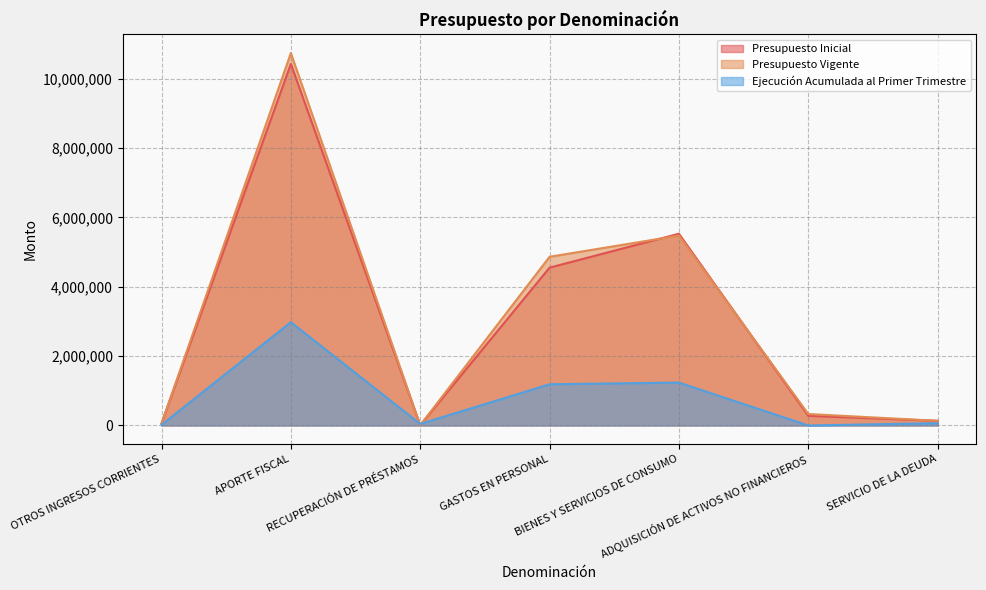

What is the difference between the maximum and minimum values in the Presupuesto Inicial series?

10413361